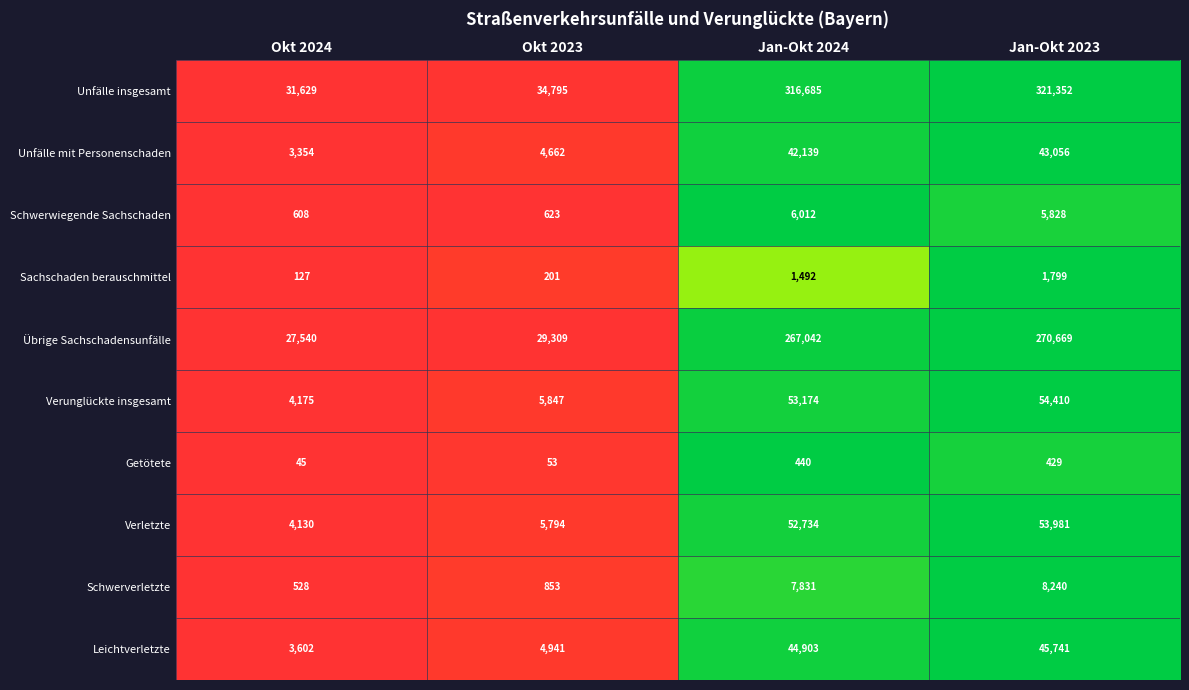

True or false: Getötete has a value of 720 at Jan-Okt 2023.

False